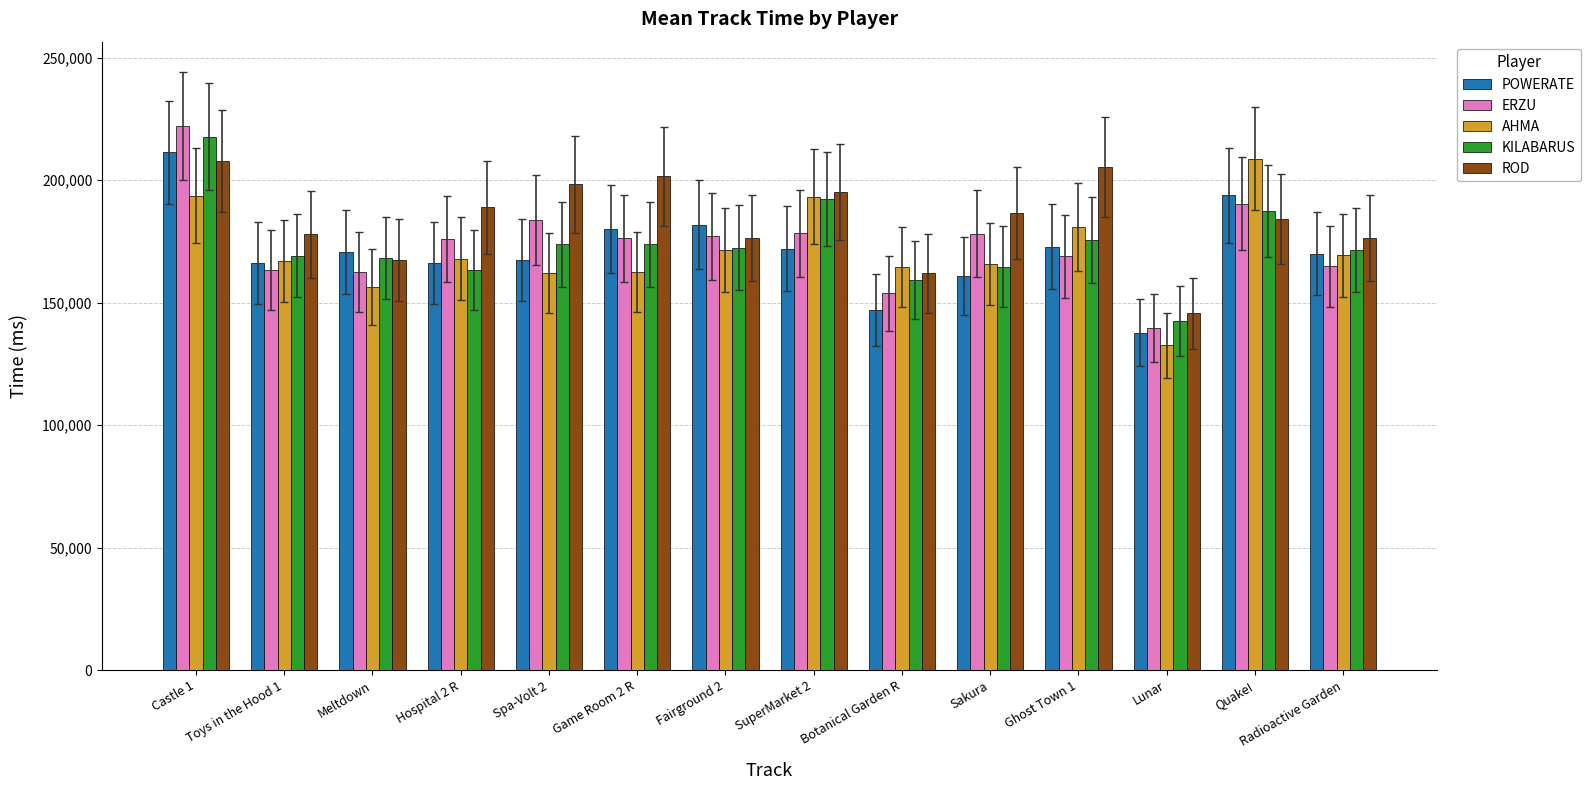

What are all the series names shown in the legend?

POWERATE, ERZU, AHMA, KILABARUS, ROD